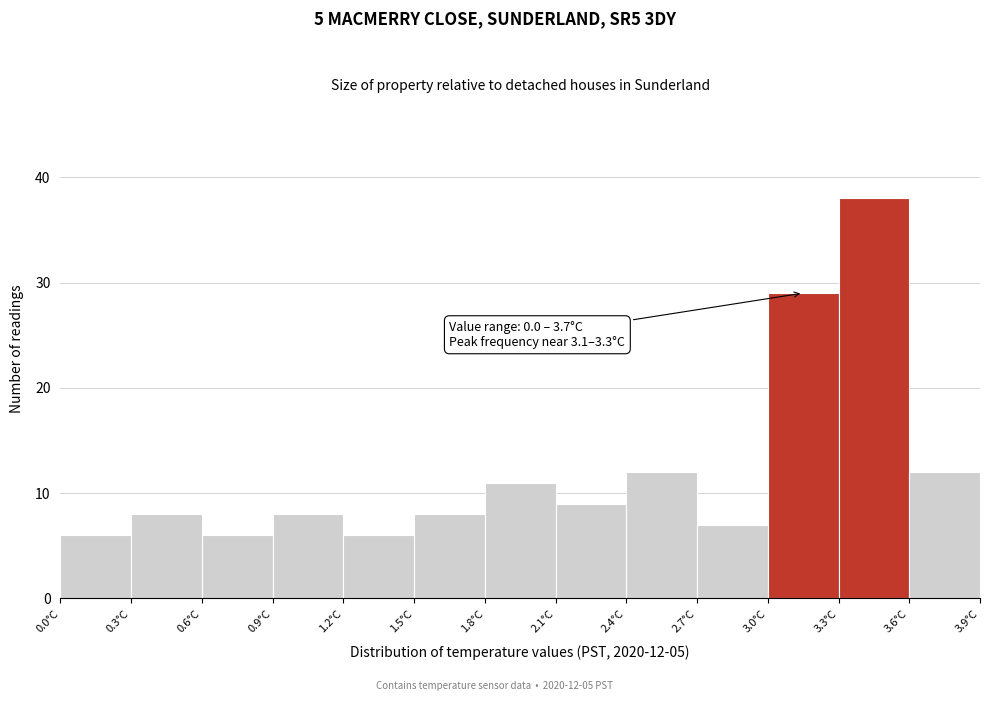

Over which range of the x-axis is the bar tallest?

3.3 to 3.6